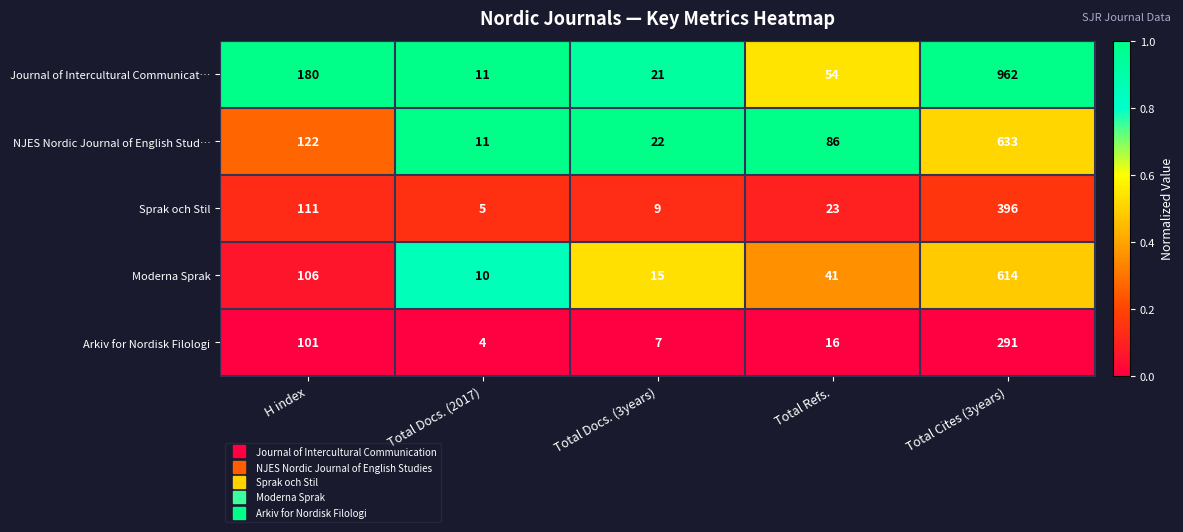

Reading left to right, transcribe all the data shown in this chart.

Journal of Intercultural Communicat…: 180	11	21	54	962
NJES Nordic Journal of English Stud…: 122	11	22	86	633
Sprak och Stil: 111	5	9	23	396
Moderna Sprak: 106	10	15	41	614
Arkiv for Nordisk Filologi: 101	4	7	16	291